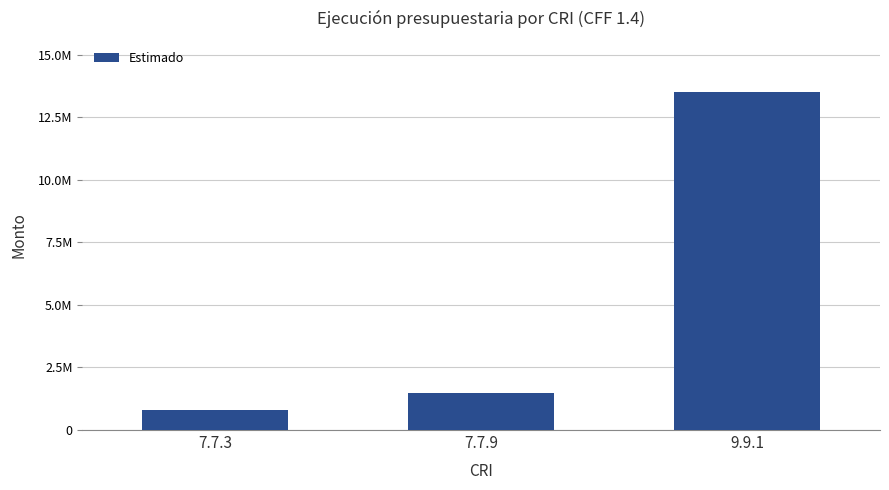

List the labels in order of value, smallest first.

7.7.3, 7.7.9, 9.9.1